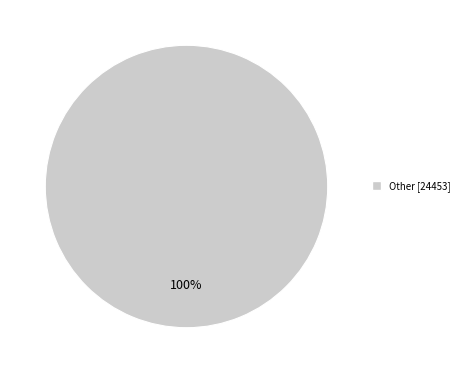

Is there a majority slice in this chart?

Yes